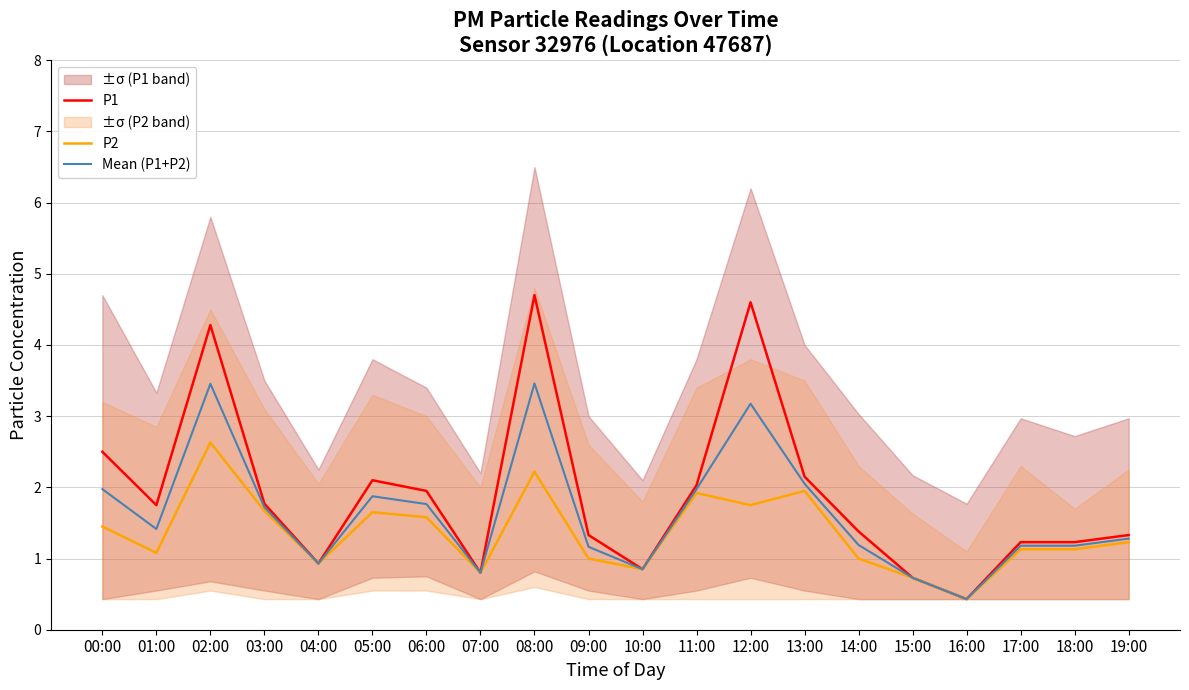

At how many categories does at least one series exceed 3?

3